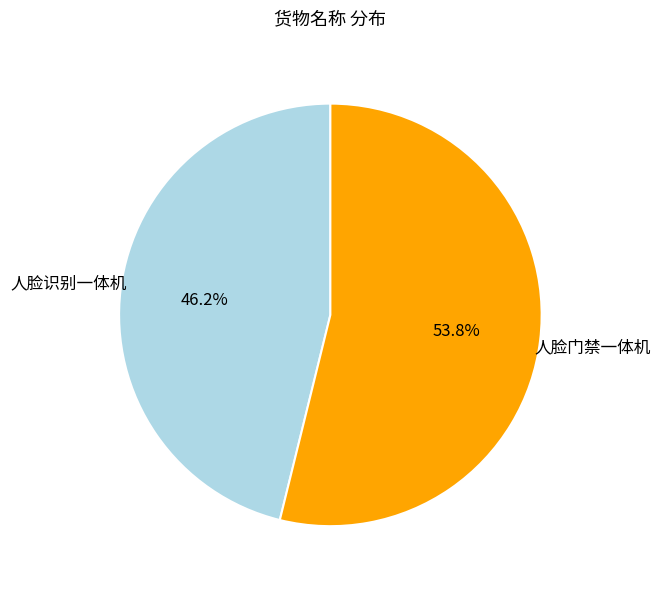

Which has a higher value, 人脸门禁一体机 or 人脸识别一体机?

人脸门禁一体机